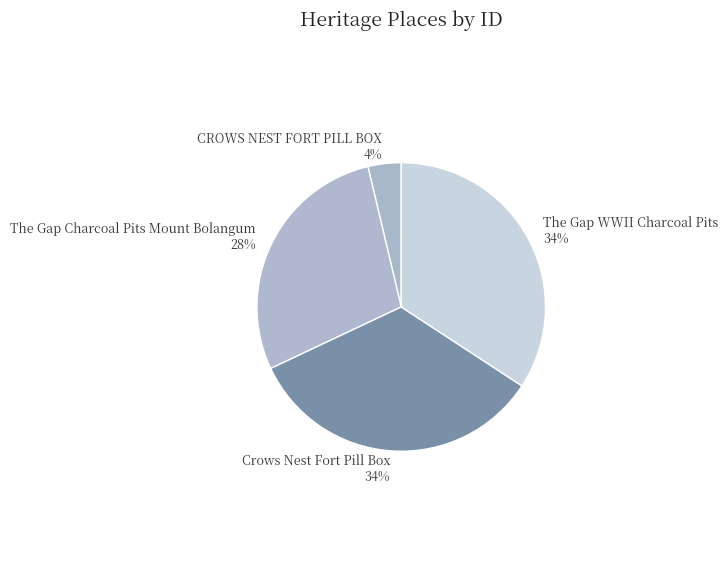

Between The Gap Charcoal Pits Mount Bolangum and CROWS NEST FORT PILL BOX, which is larger?

The Gap Charcoal Pits Mount Bolangum